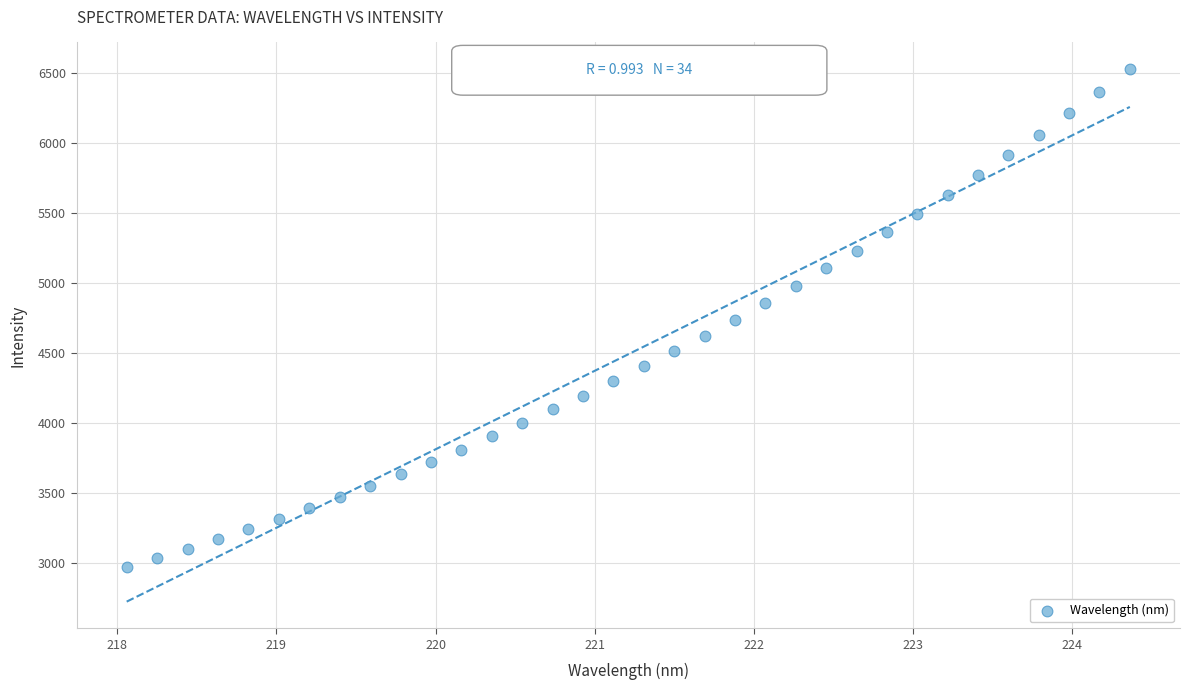

What is the range of X values (max minus min)?

6.3